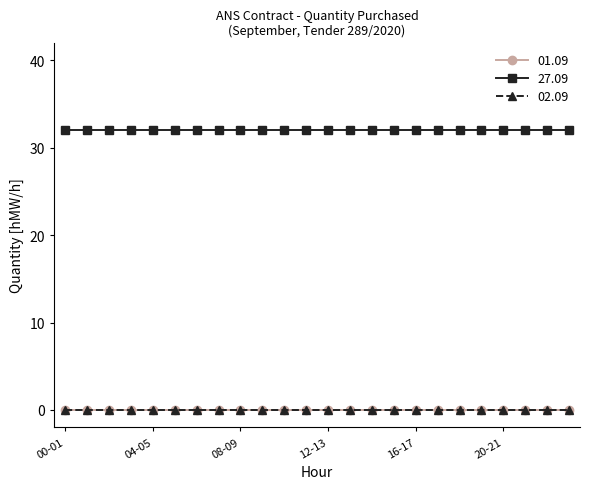

Which category has the highest value across all series?

00-01